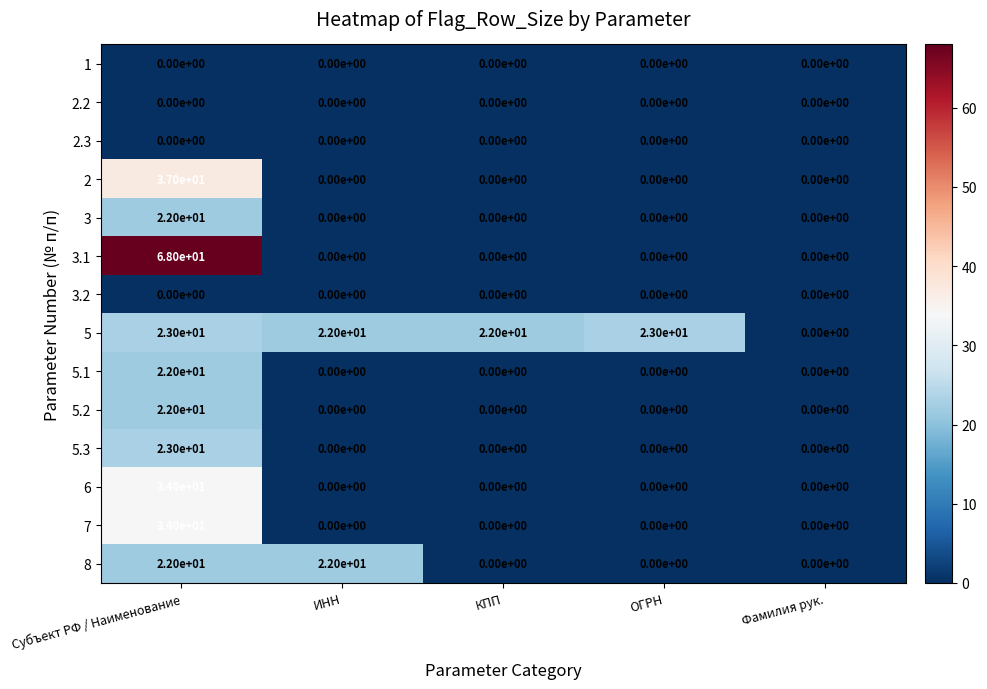

What is the highest value of the 2 series?

37